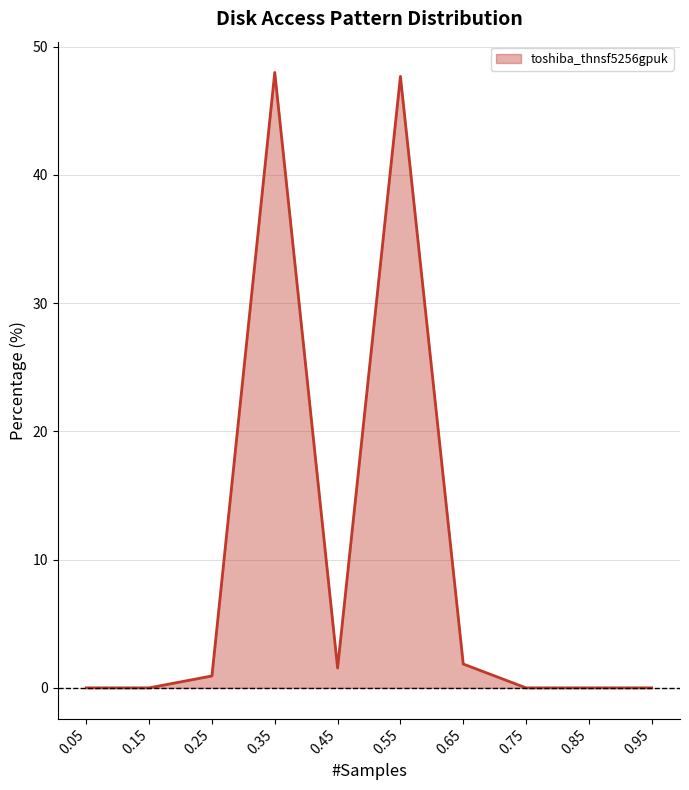

Between 0.45 and 0.35, which is larger?

0.35